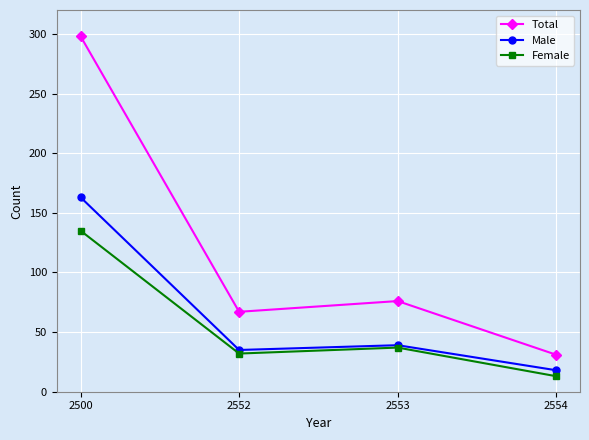

Reading right to left, list all the values displayed in this chart.

Total: 2554=31	2553=76	2552=67	2500=298
Male: 2554=18	2553=39	2552=35	2500=163
Female: 2554=13	2553=37	2552=32	2500=135